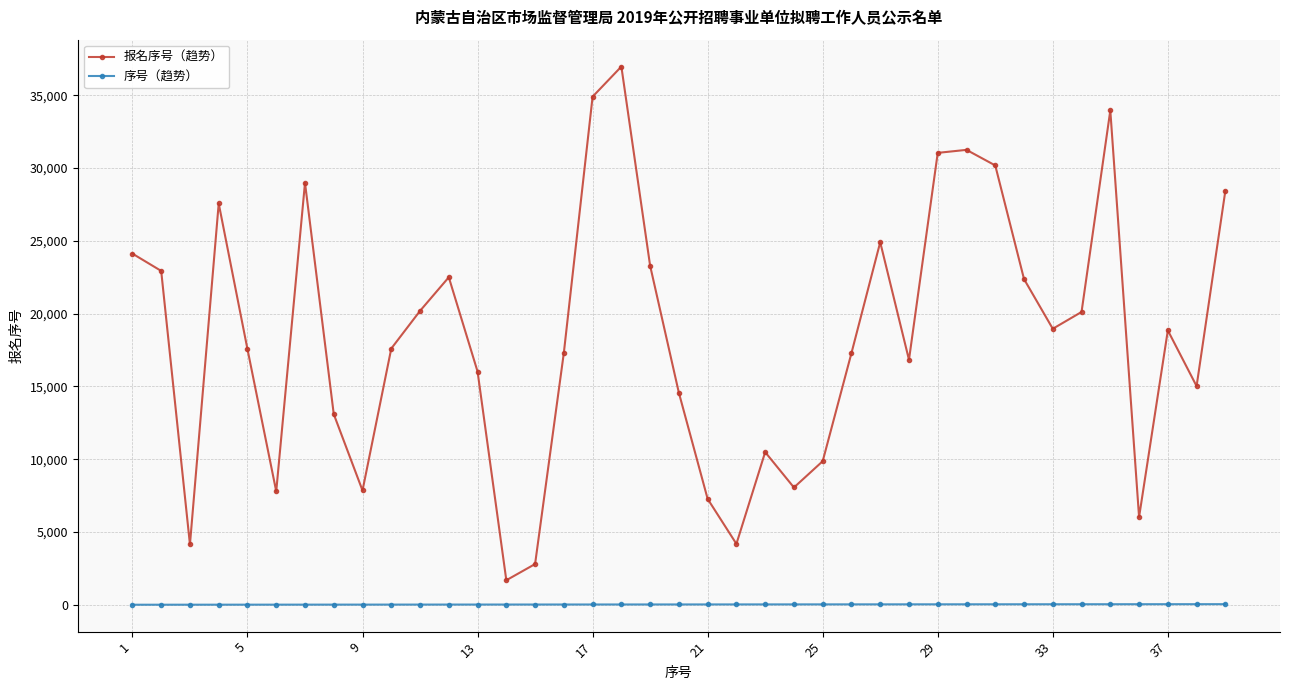

Which series has the widest spread of values?

报名序号（趋势）